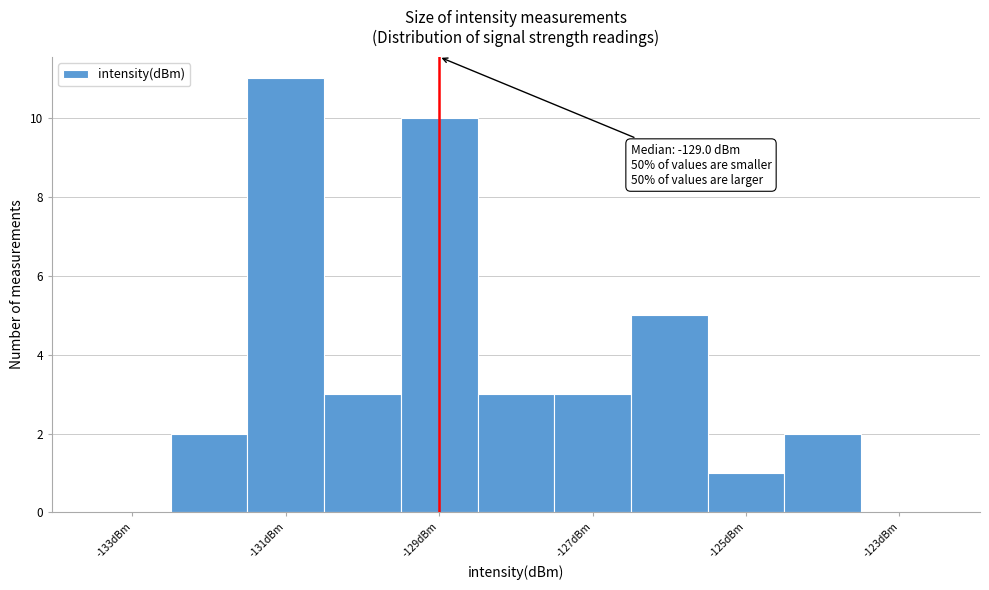

Over which range of the x-axis is the bar tallest?

-131.5 to -130.5